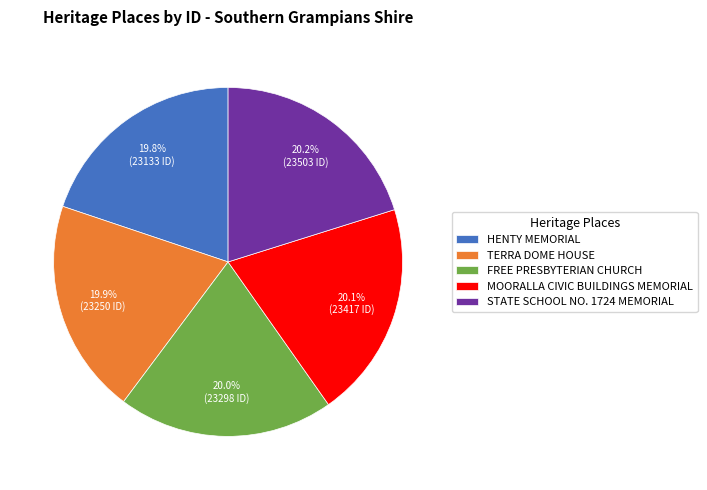

How many segments does this pie chart have?

5